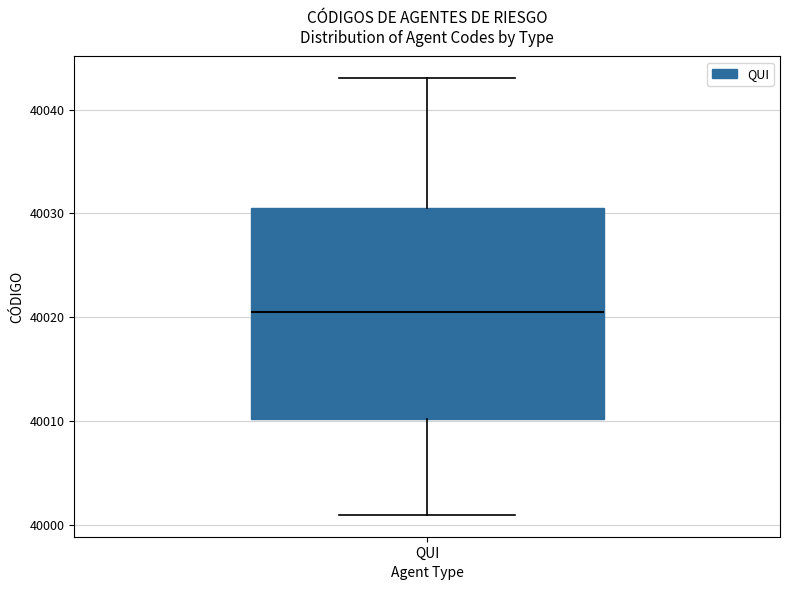

Where does the lower whisker of the box for QUI end on the y-axis? The values are not printed on the chart, so give them approximately, as read against the axis.

40001